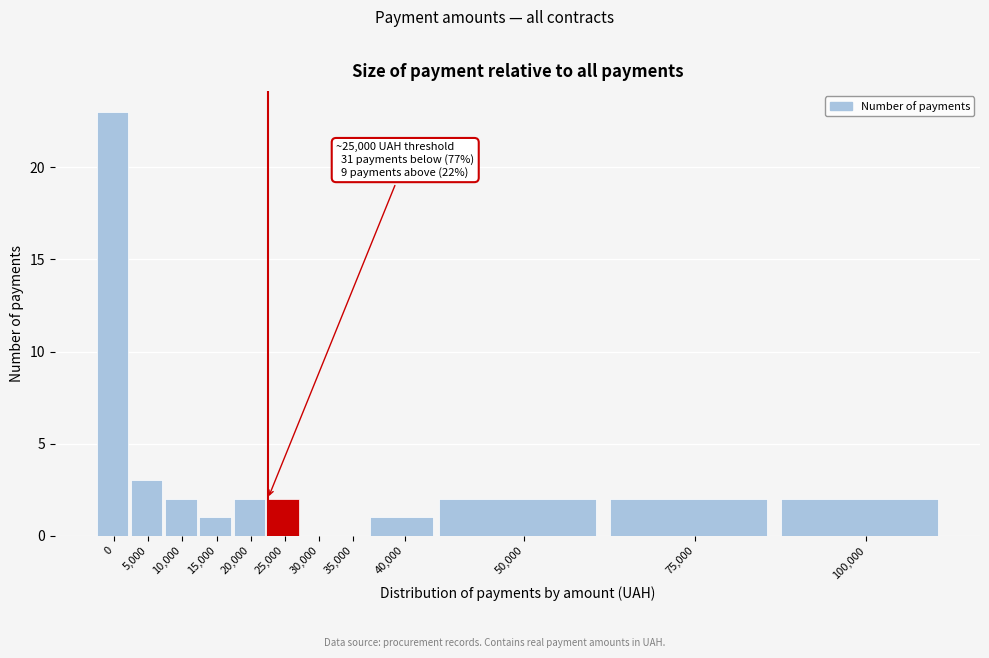

Reading left to right, transcribe all the data shown in this chart.

0=23	5,000=3	10,000=2	15,000=1	20,000=2	25,000=2	30,000=0	35,000=0	40,000=1	50,000=2	75,000=2	100,000=2